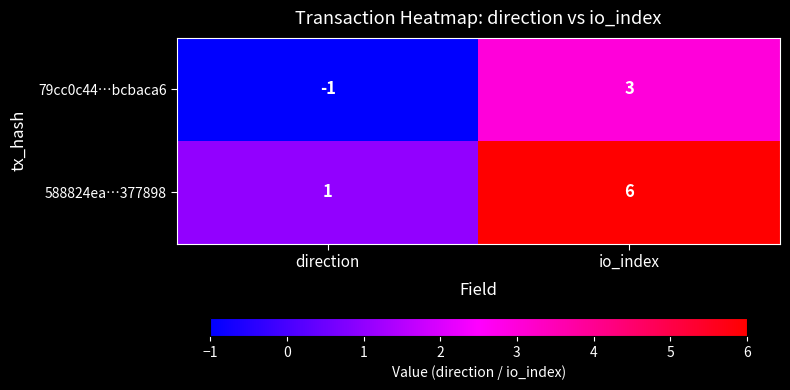

What is the total value across all series at io_index?

9